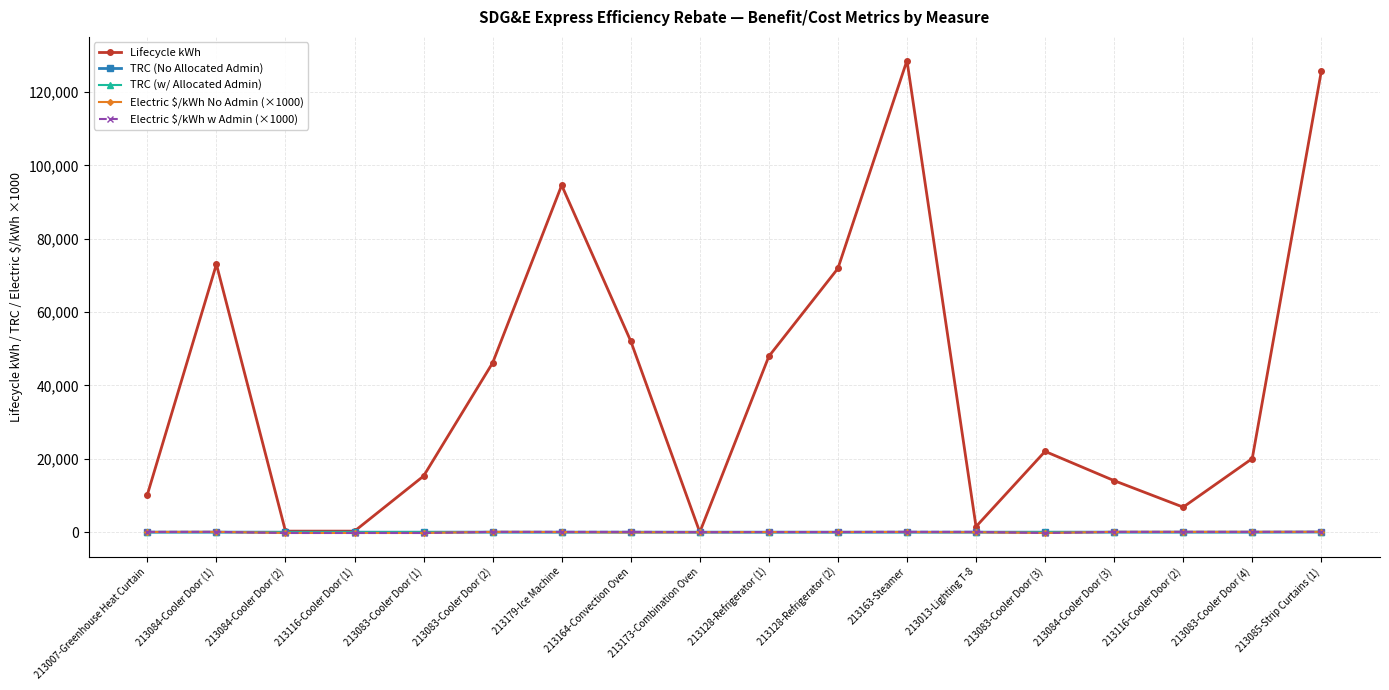

What is the maximum value for Lifecycle kWh?

128632.3